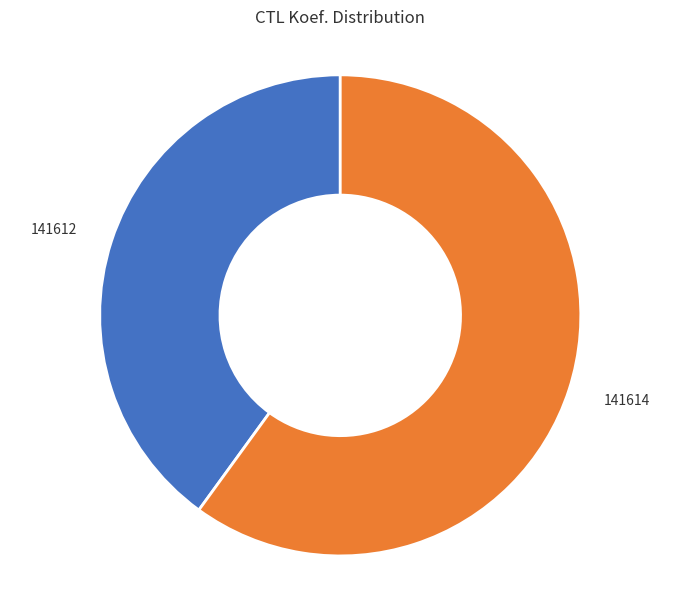

Rank the categories by value from lowest to highest.

141612, 141614